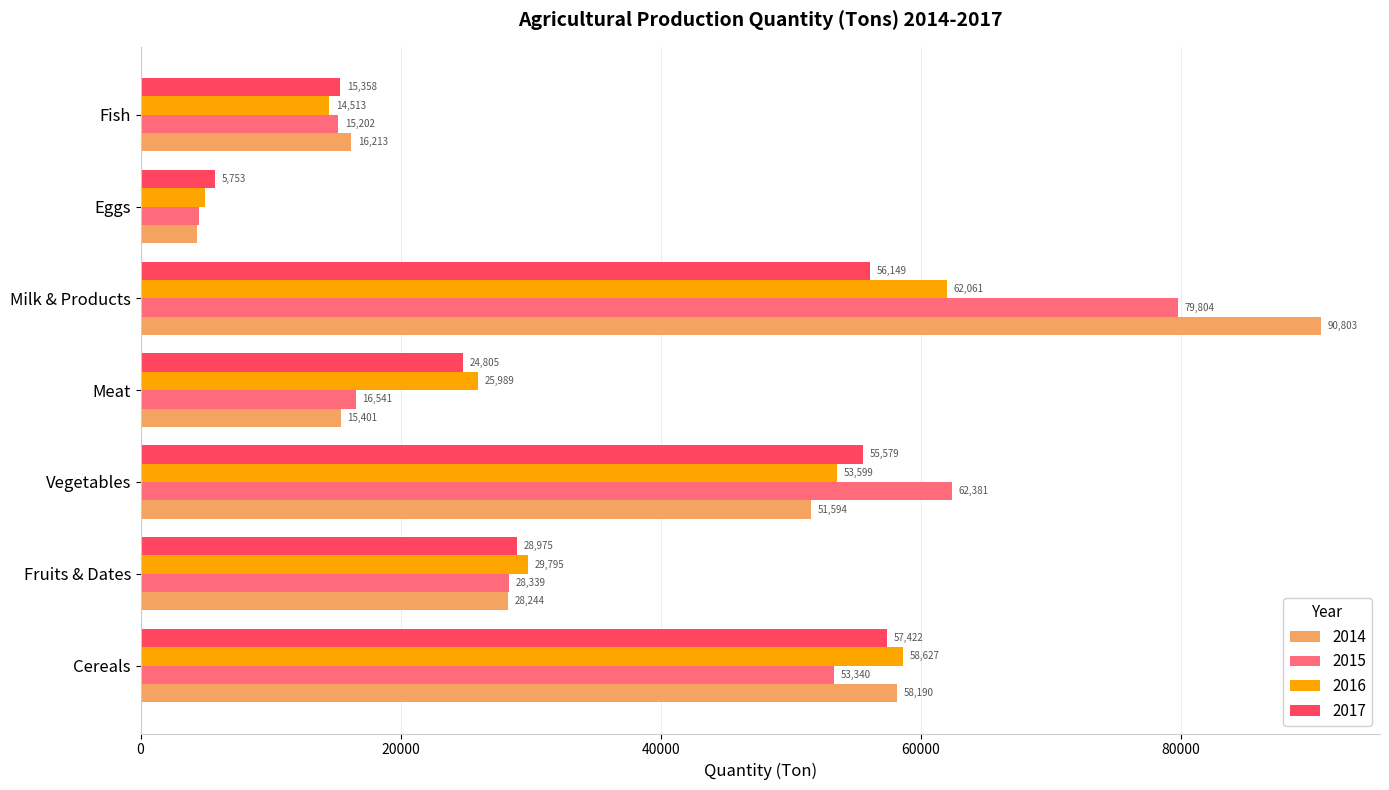

Is the value of 2015 at Eggs greater than the value of 2016 at Cereals?

No